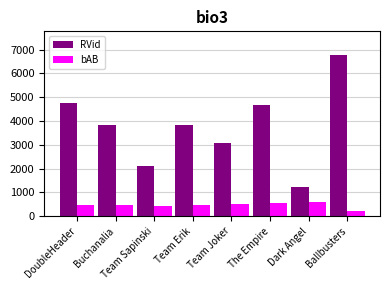

True or false: RVid has a value of 6756 at Ballbusters.

True